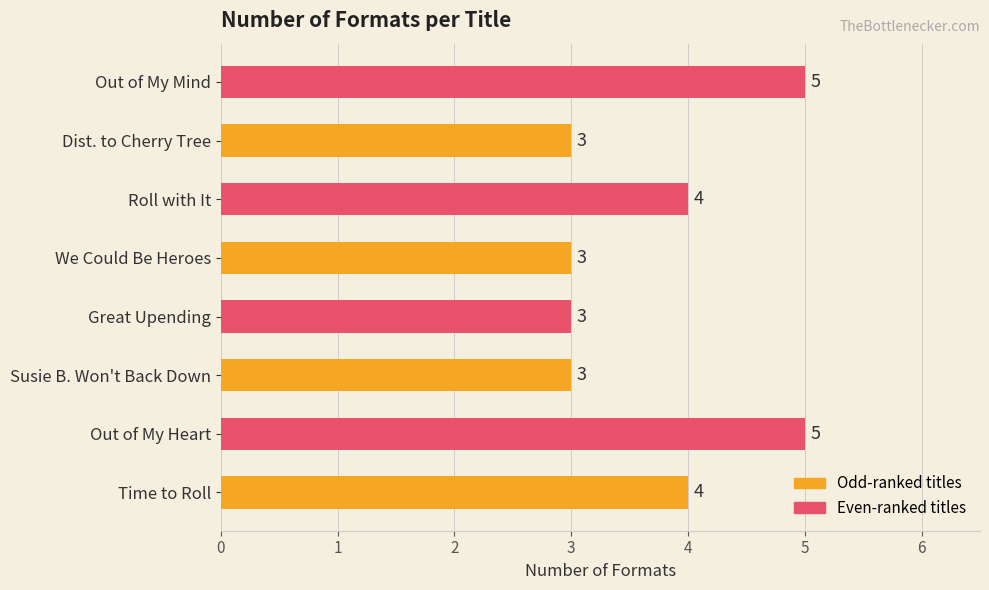

Count the values in the range 3 to 5.

8